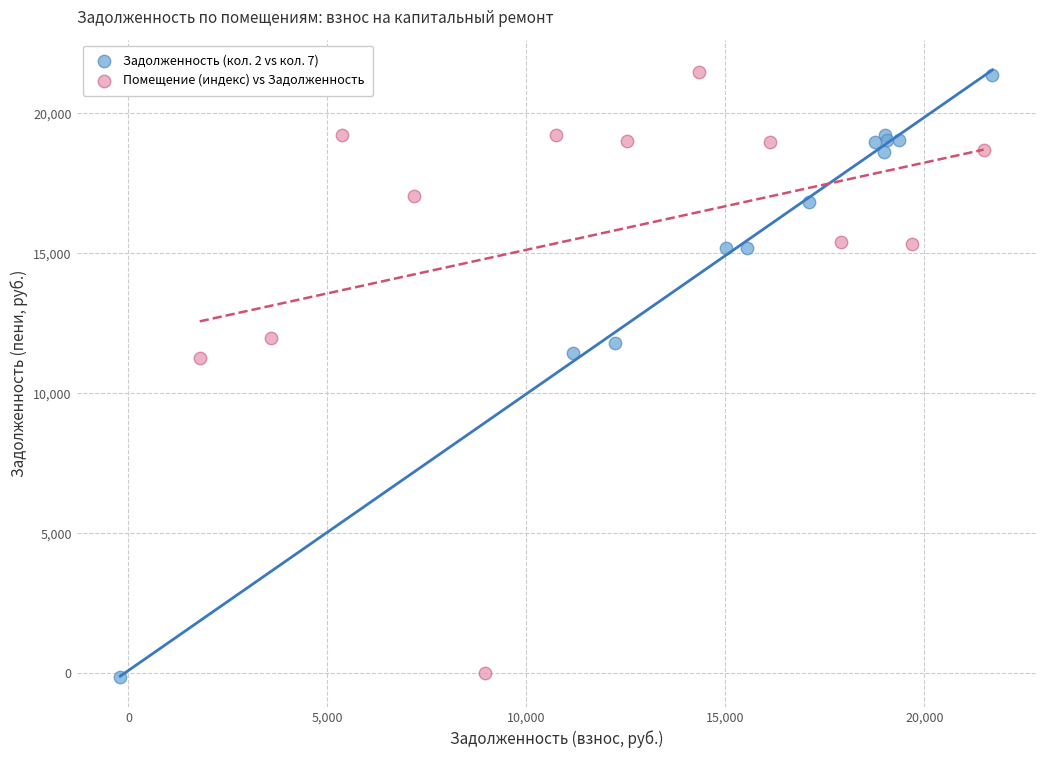

Which series has the widest spread of Y values?

Помещение (индекс) vs Задолженность